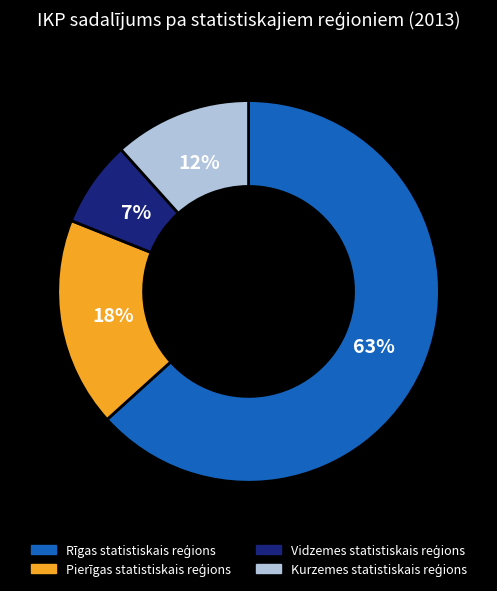

To the nearest percent, what is the difference between the largest and smallest slice percentages?

56%